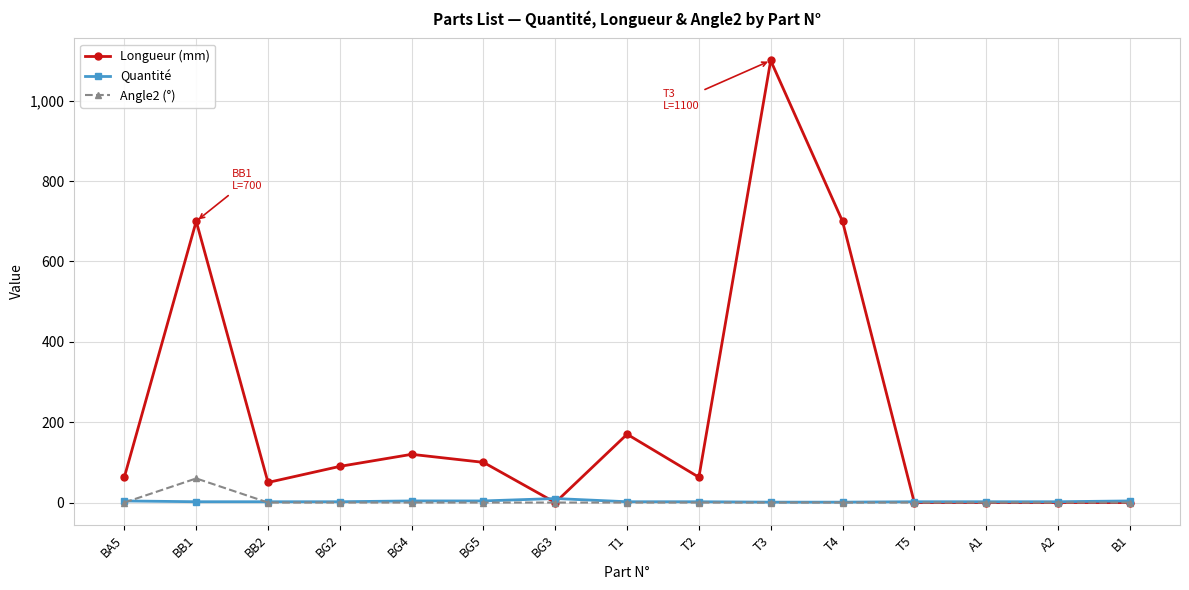

Which series has the largest total across all categories?

Longueur (mm)